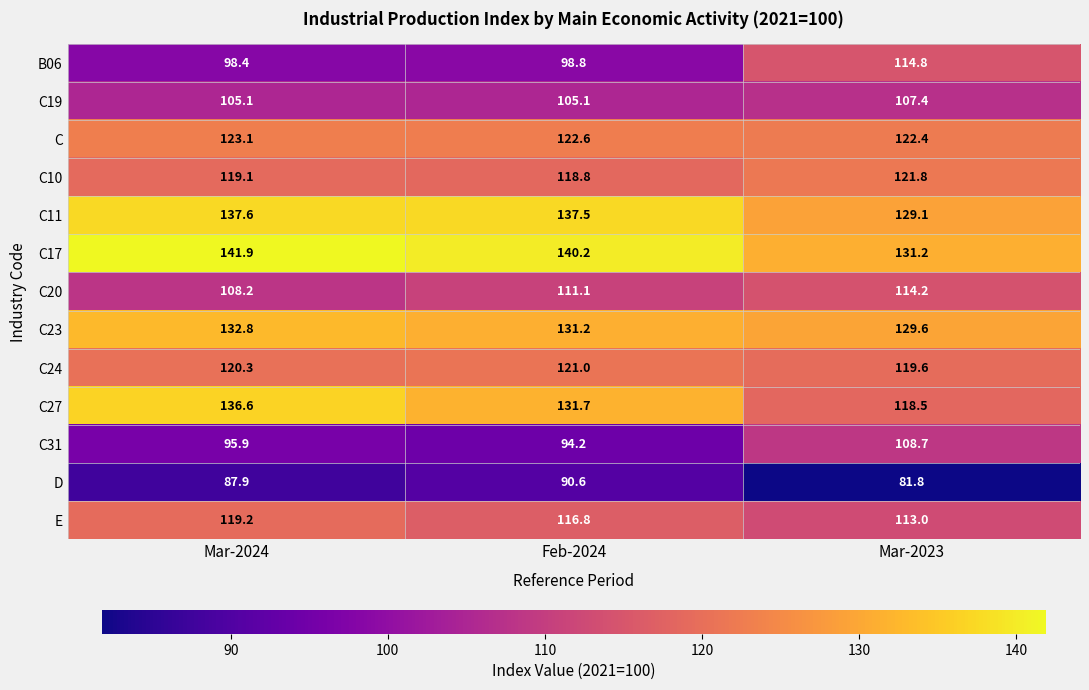

At how many categories does at least one series exceed 92?

3